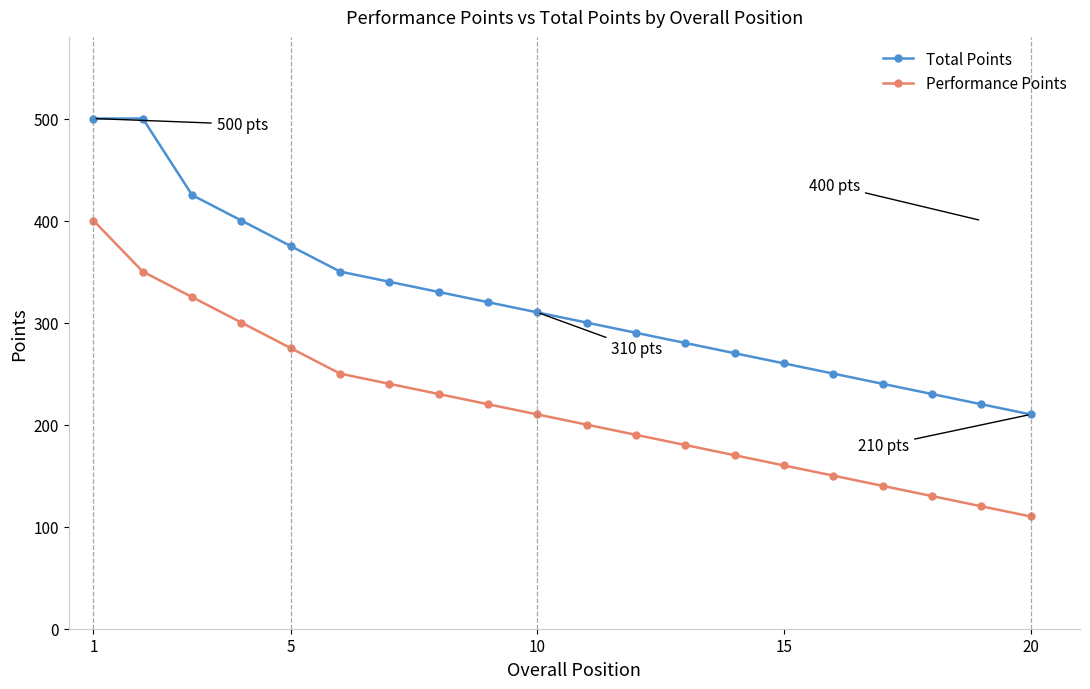

True or false: Performance Points and Total Points intersect in this chart.

False